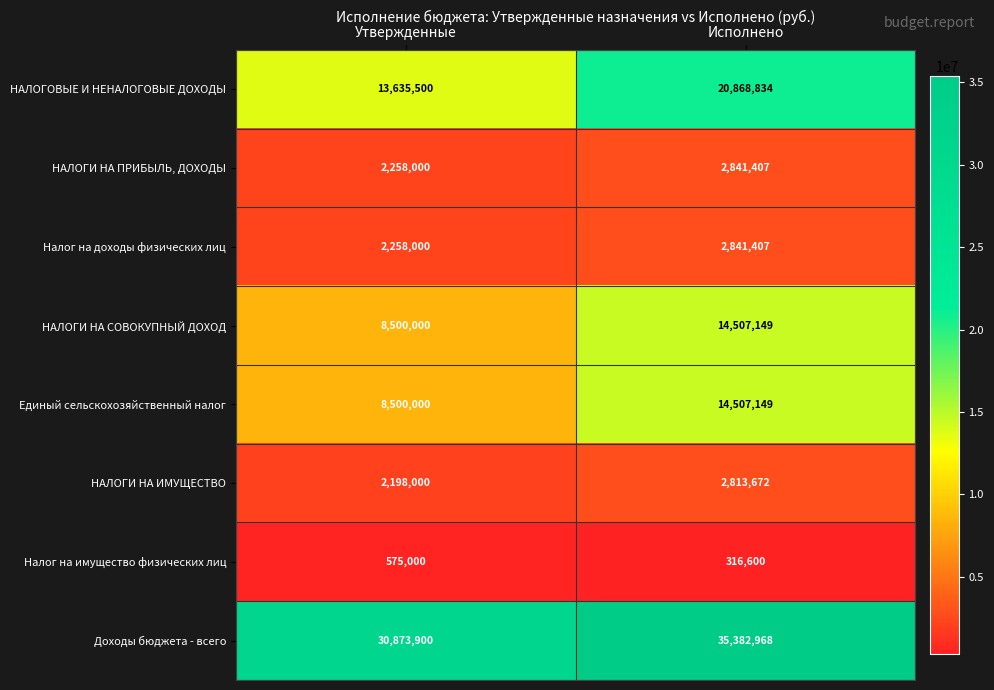

Which category has the lowest value across all series?

Исполнено